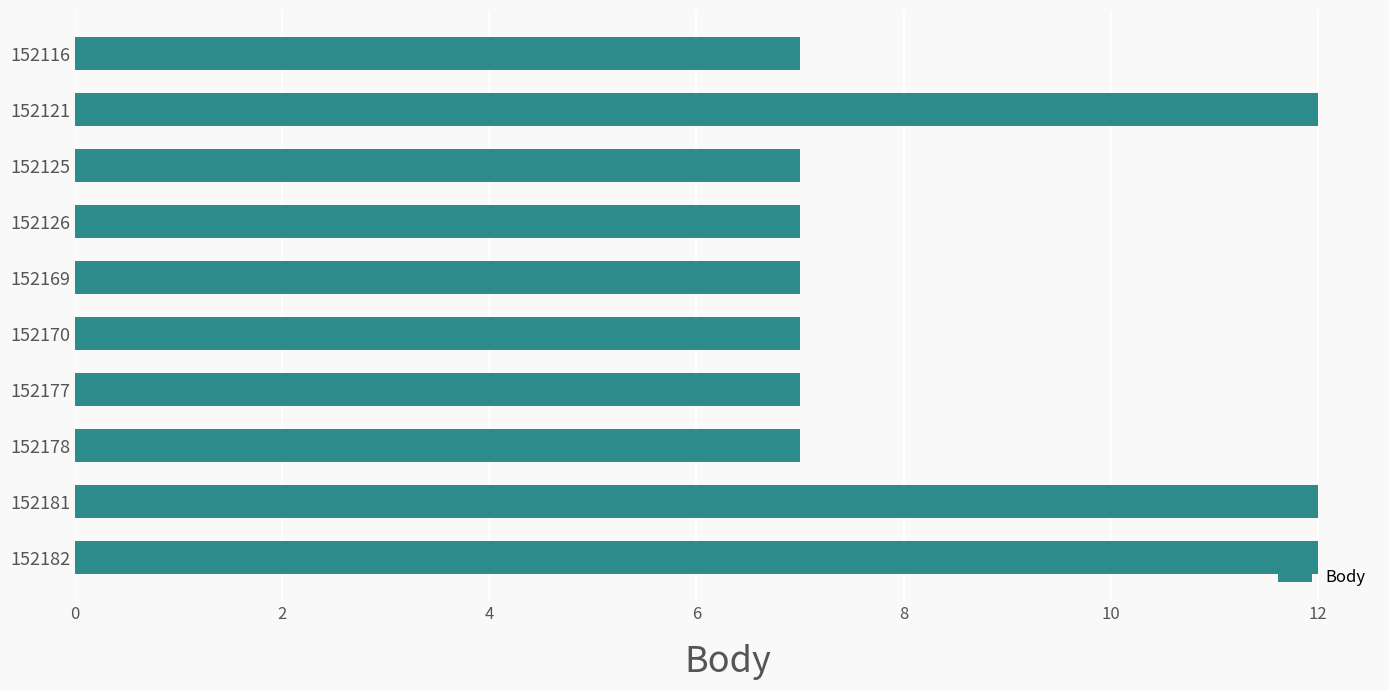

What is the difference between the maximum and second lowest values?

5